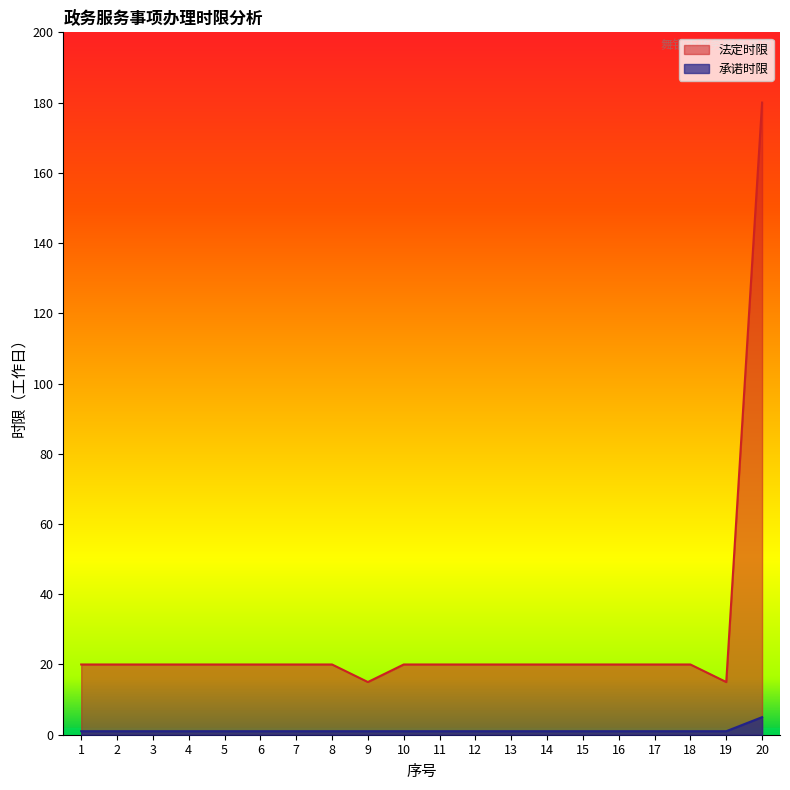

Between 2 and 17, which is larger?

2